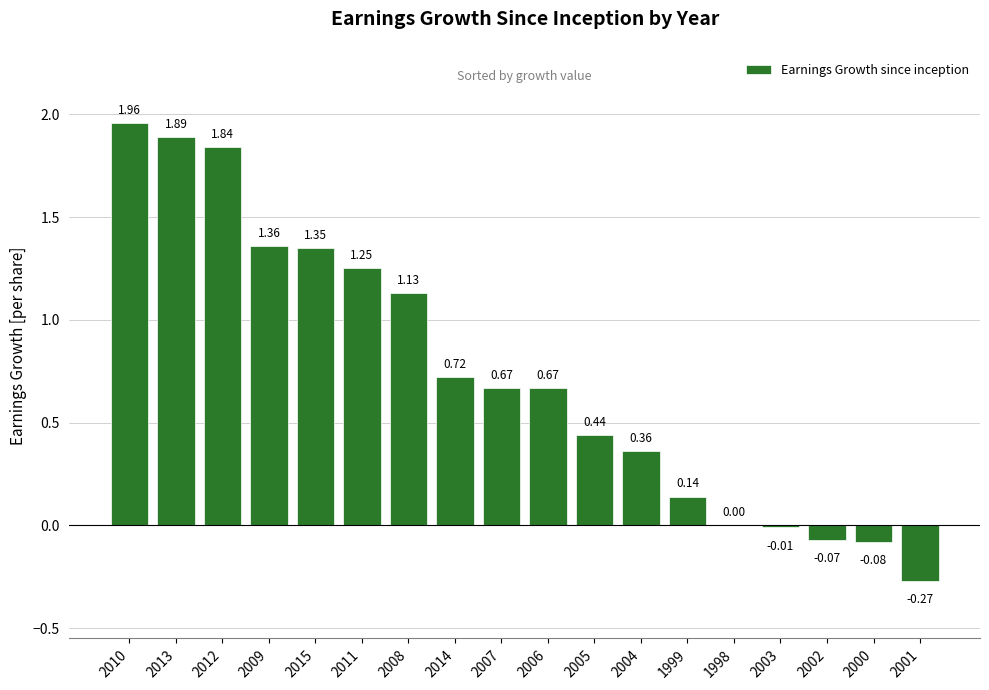

What is the sum of the values at 2011 and 2004?

1.6